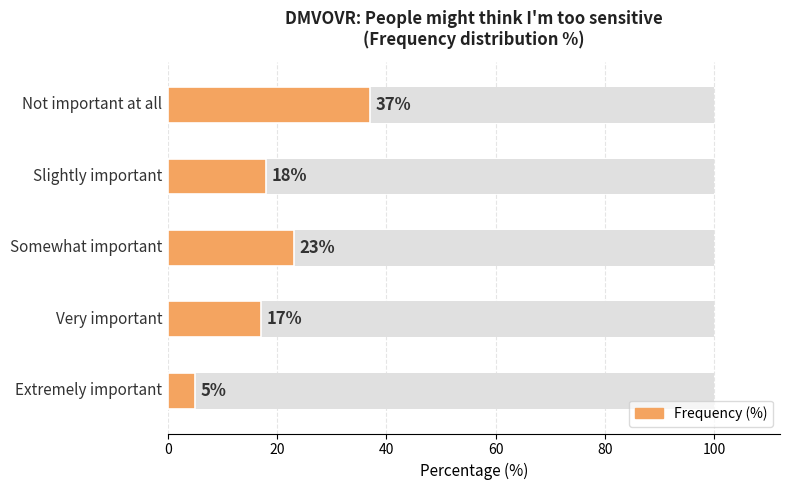

What is the change in value from 20 to 80?

-13